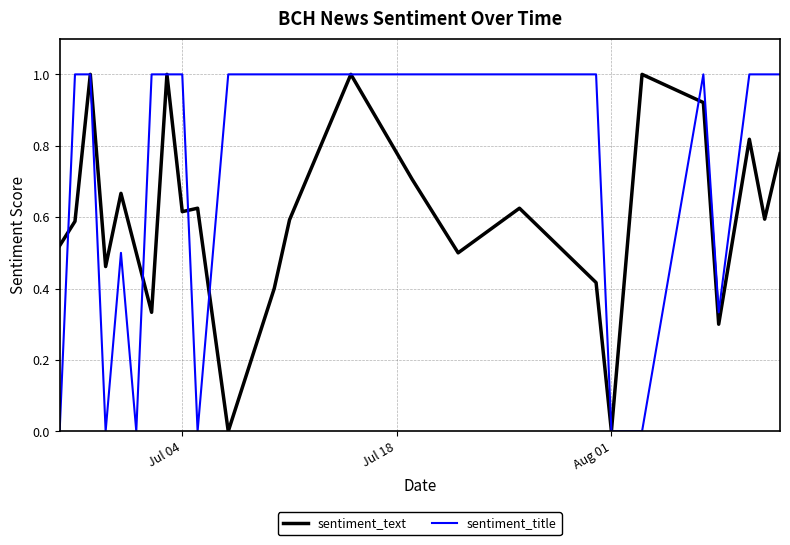

What is the maximum value shown in the chart?

1.0